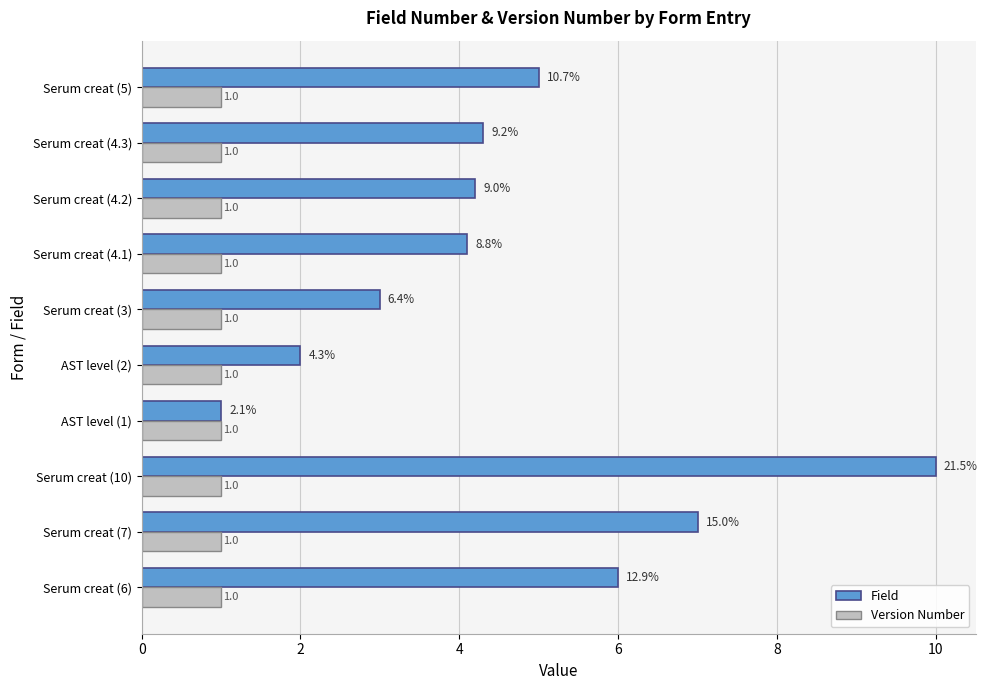

Which series has the largest total across all categories?

Field